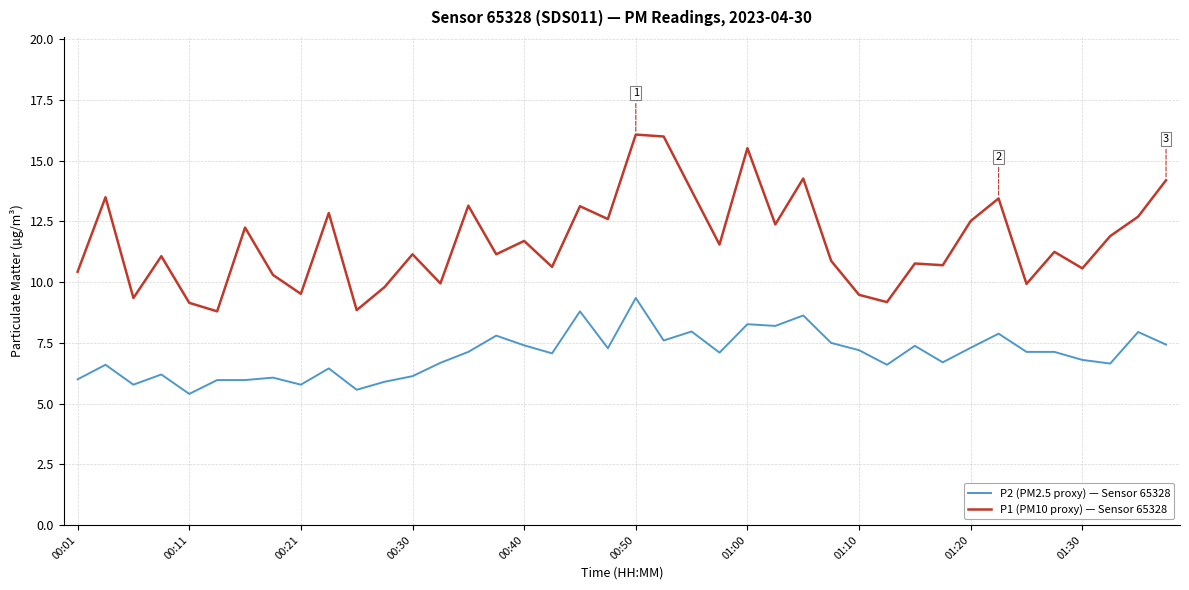

What is the difference between the maximum and minimum values in the P1 (PM10 proxy) — Sensor 65328 series?

7.3